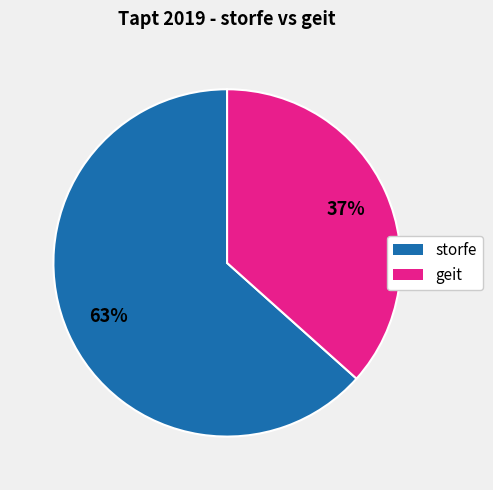

Does any single category account for the majority?

Yes